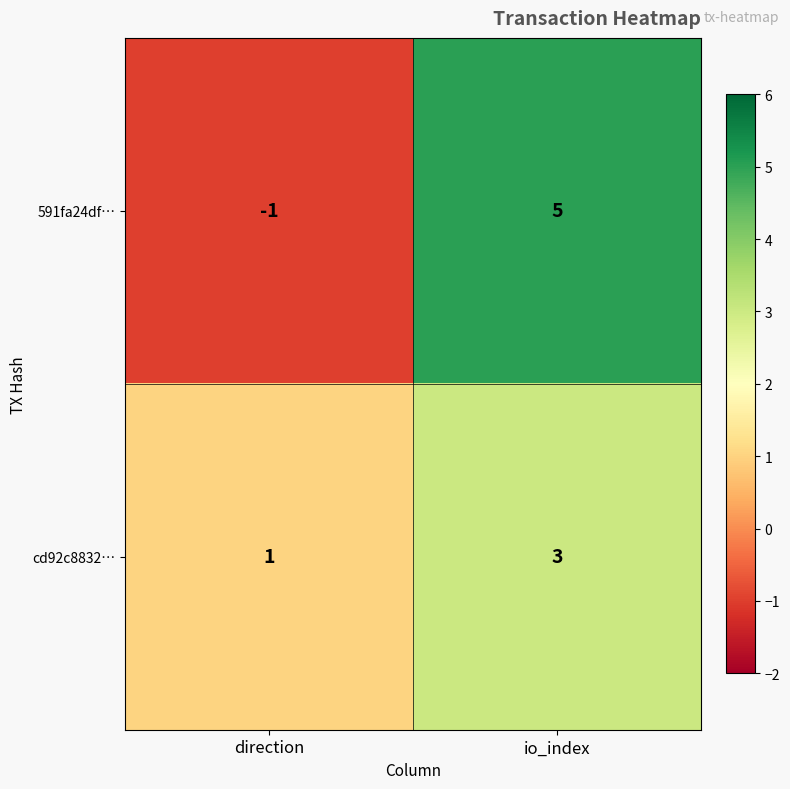

Rank the series by their maximum value, from highest to lowest.

591fa24df…, cd92c8832…